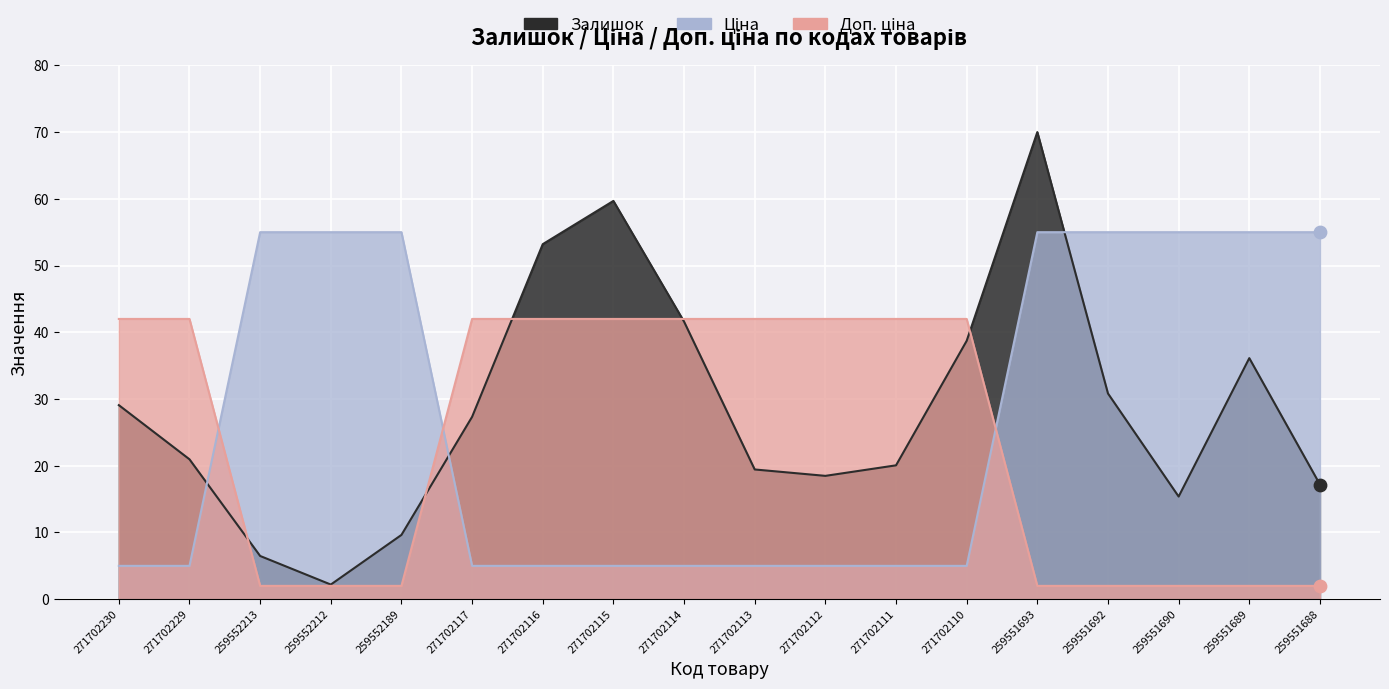

Which series has the widest spread of Y values?

Залишок